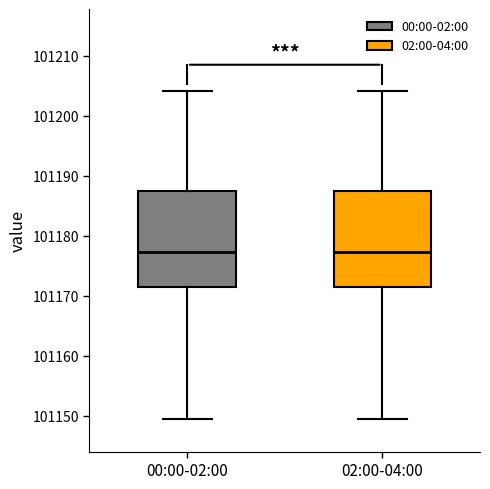

Reading left to right, read every box against the y-axis: the position of its median line, the range the box covers, and the ends of its whiskers. The values are not printed on the chart, so give them approximately, as read against the axis.

00:00-02:00: median 101177, box 101171 to 101187, whiskers 101149 to 101204
02:00-04:00: median 101177, box 101171 to 101187, whiskers 101149 to 101204